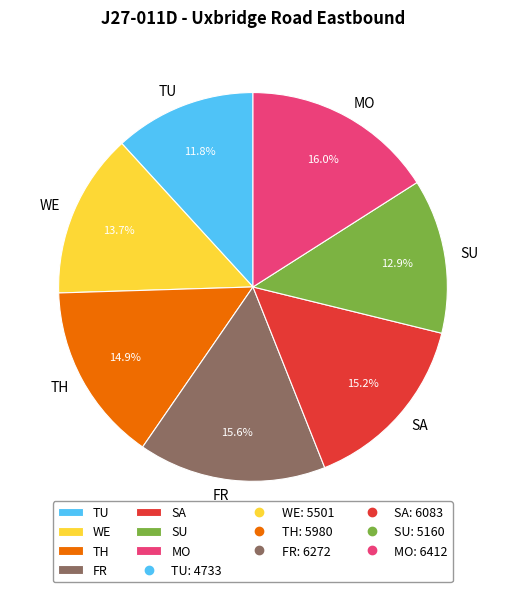

Do SA and TH together represent more than half of the pie?

No